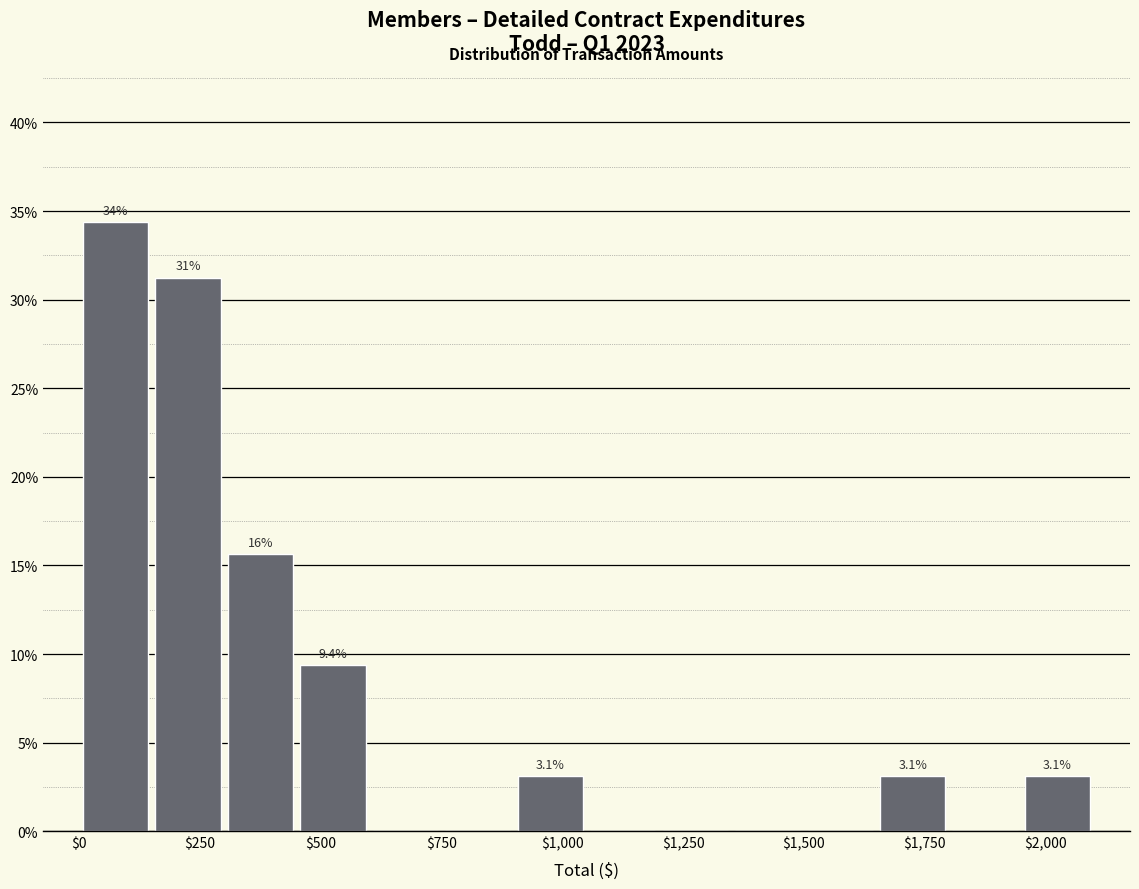

Around what value on the x-axis is the tallest bar? Give the approximate position of its centre, as read against the axis.

100